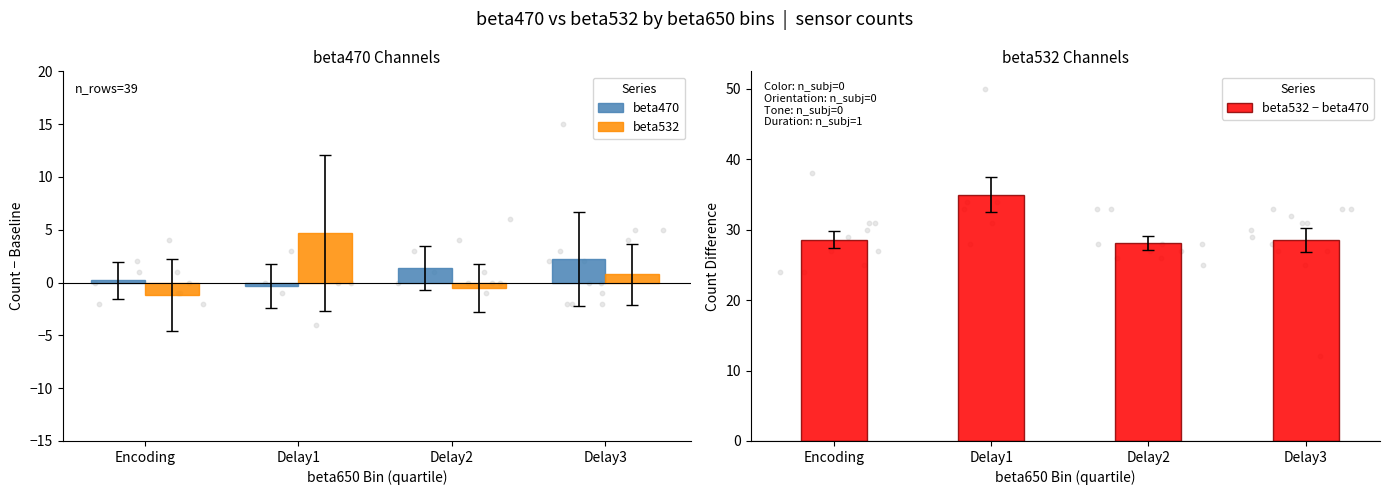

Which series has the largest total across all categories?

beta532 − beta470